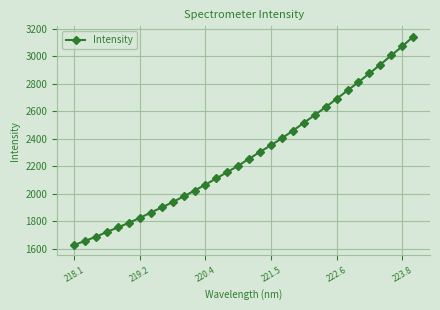

What is the value of the 13th point from the left?

2067.6